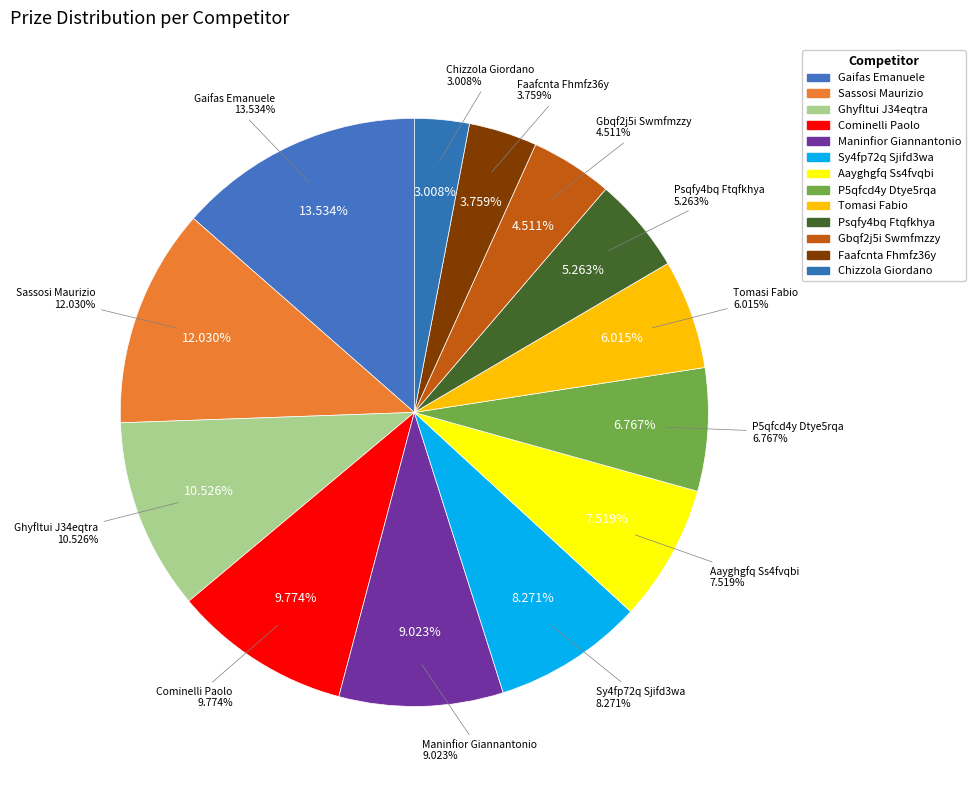

The Ghyfltui J34eqtra slice represents 11% of the pie. True or false?

True